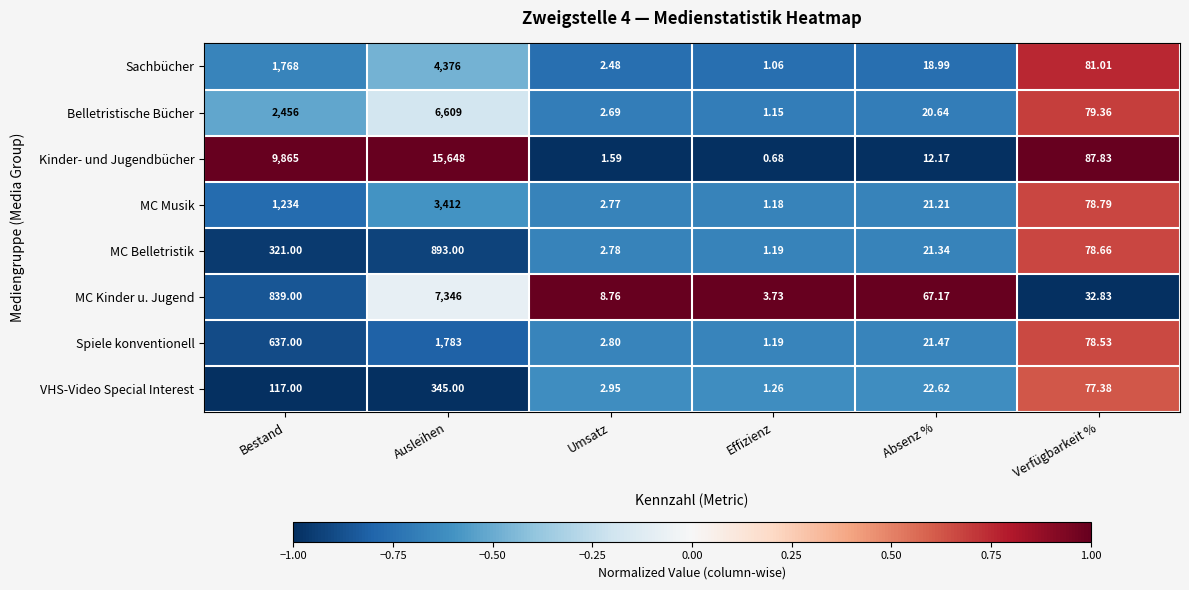

Which series changed the most between Ausleihen and Umsatz?

Kinder- und Jugendbücher